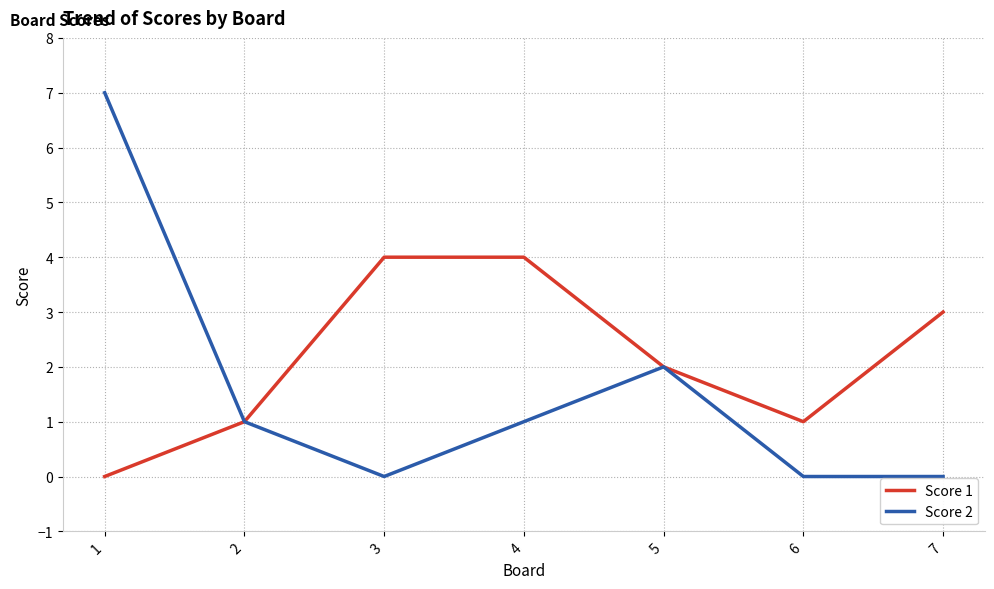

What is the maximum value for Score 2?

7